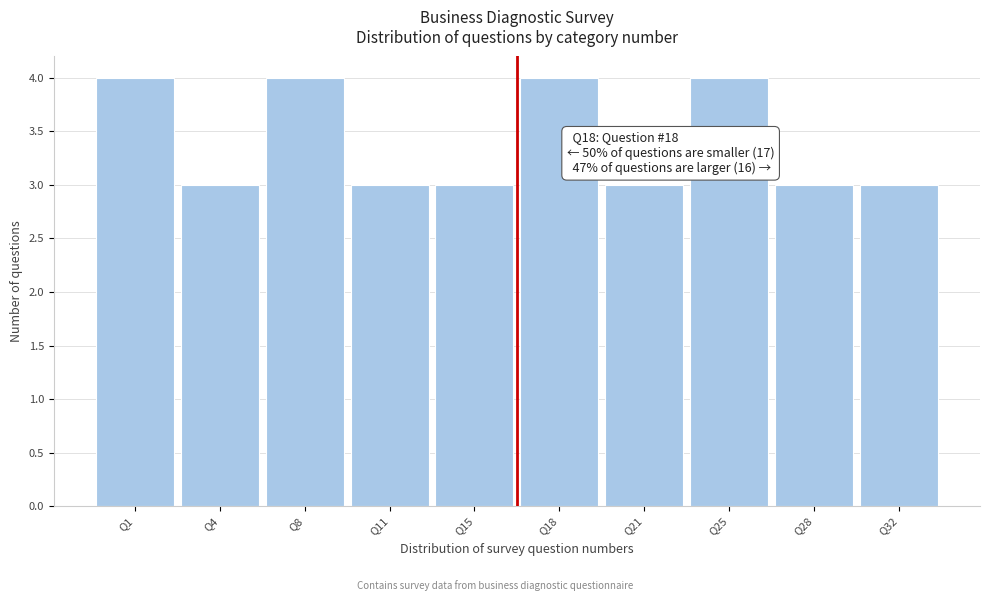

Reading right to left, list all the values displayed in this chart.

3	3	4	3	4	3	3	4	3	4